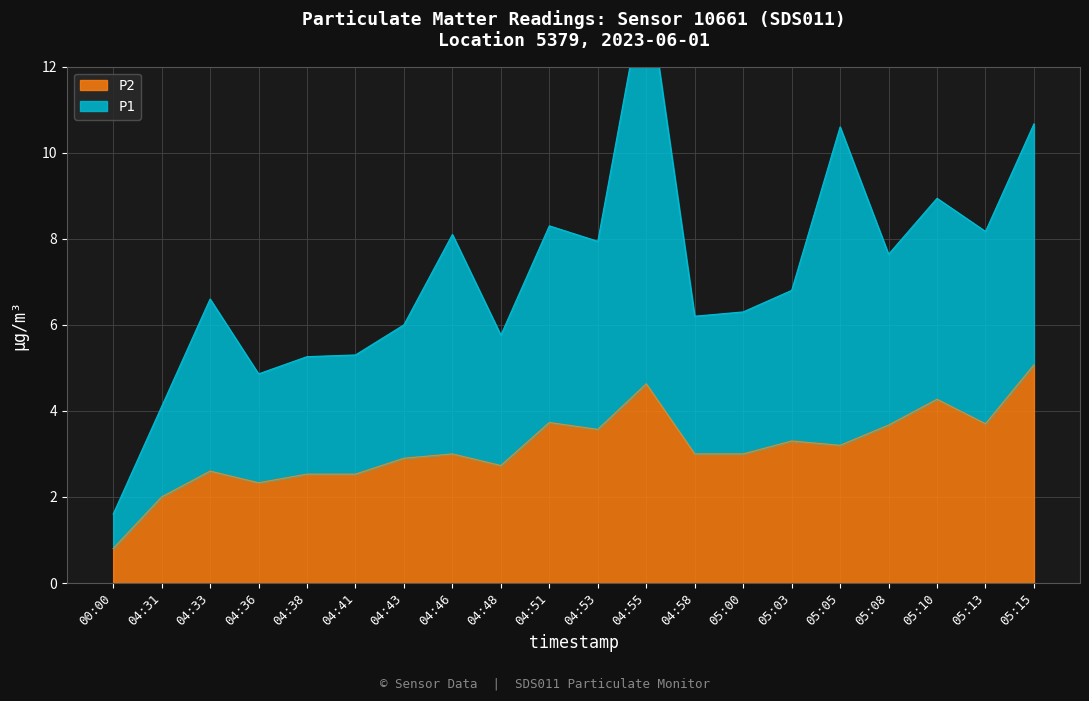

Where is the first local maximum?

04:33